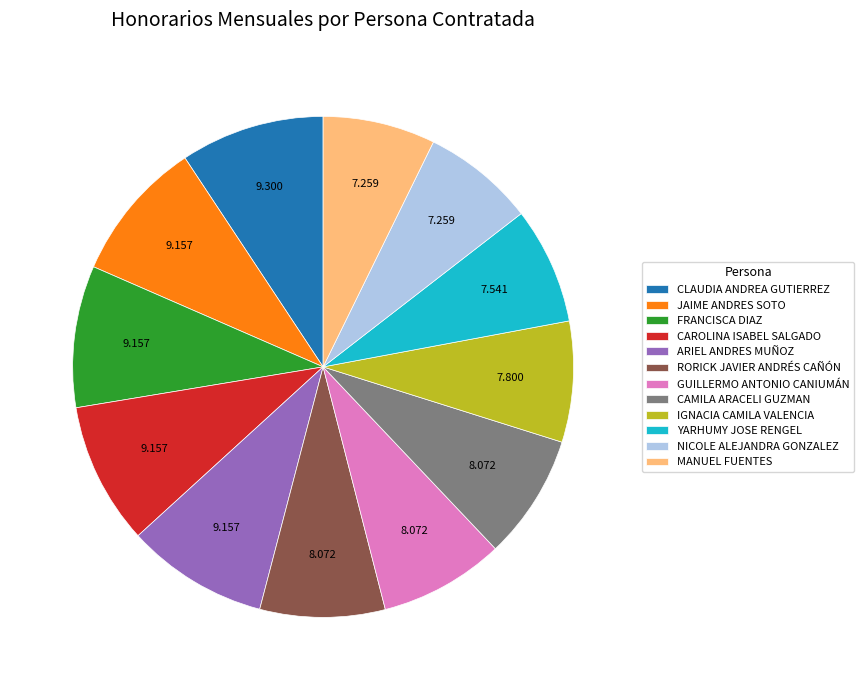

Combined, do MANUEL FUENTES and ARIEL ANDRES MUÑOZ account for over 50%?

No